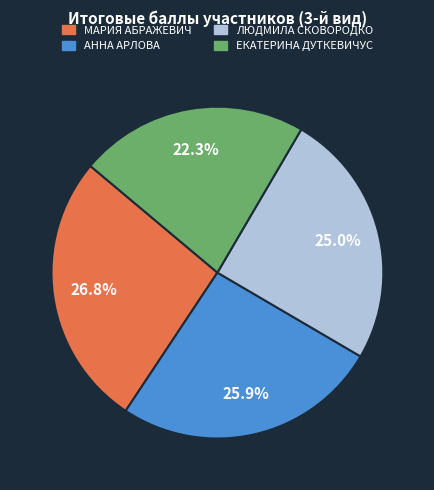

To the nearest percent, what is the difference between the largest and smallest slice percentages?

4%